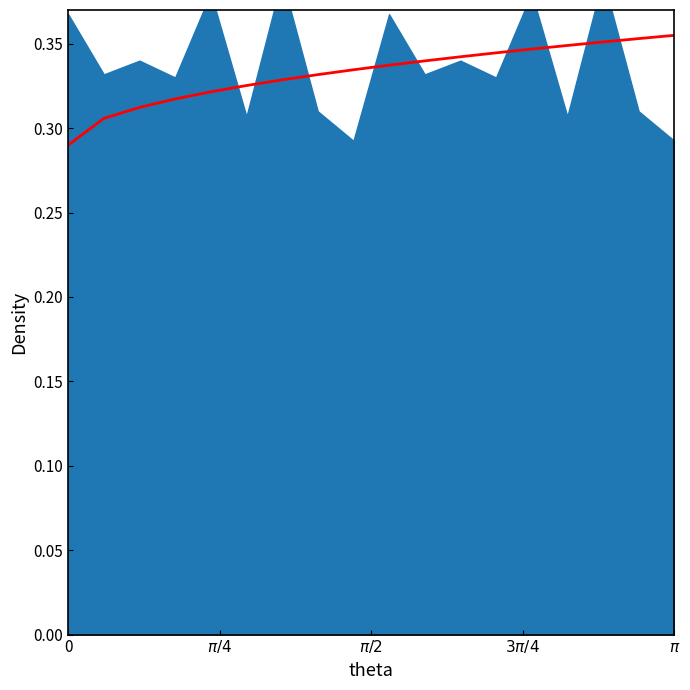

Reading right to left, transcribe all the data shown in this chart.

0.4	0.4	0.4	0.3	0.3	0.3	0.3	0.3	0.3	0.3	0.3	0.3	0.3	0.3	0.3	0.3	0.3	0.3